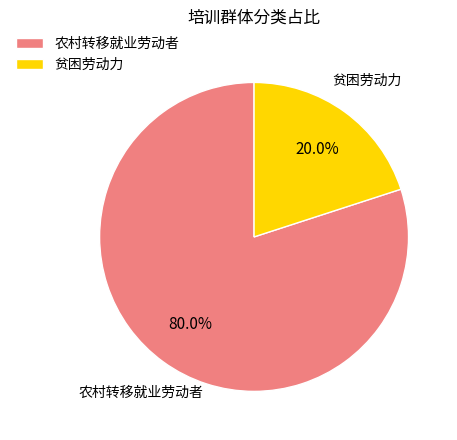

What is the total percentage of 农村转移就业劳动者 and 贫困劳动力?

100.0%